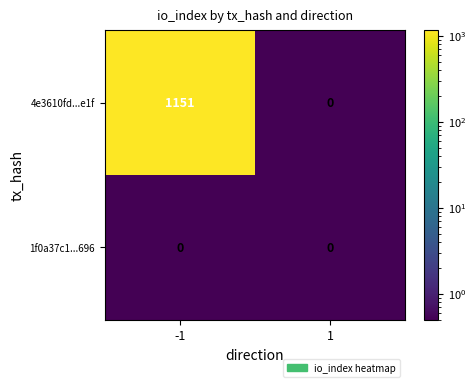

What is the spread (max minus min) of values at -1?

1151